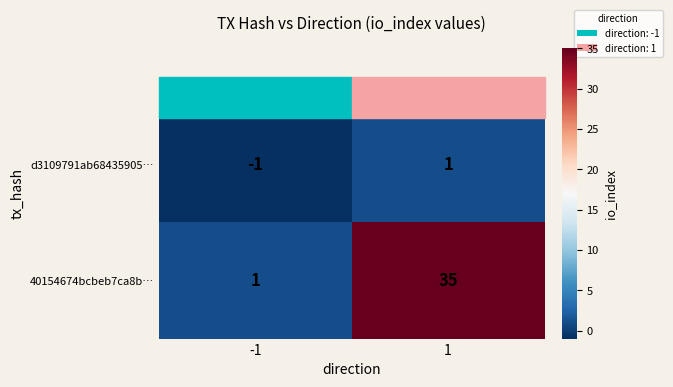

List the labels in order of d3109791ab68435905… value, largest first.

1, -1